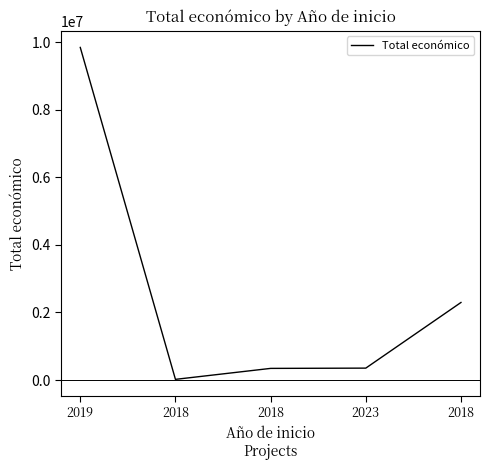

Which category has the highest value across all series?

2019